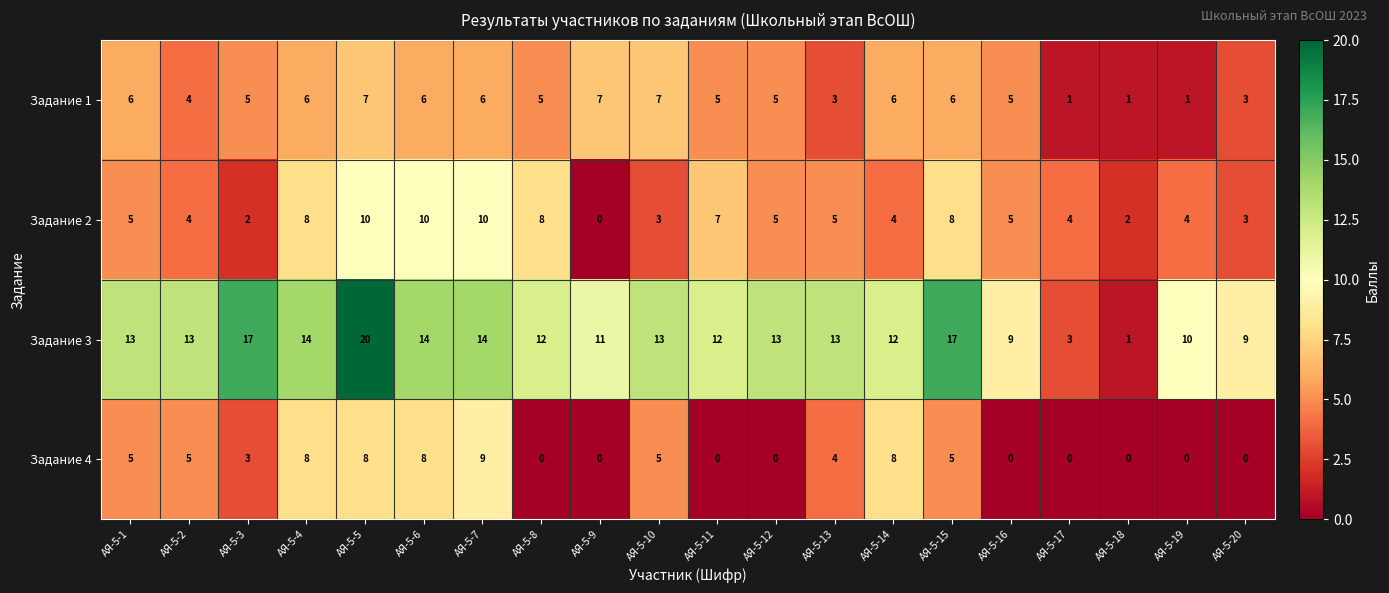

Rank the series by their maximum value, from highest to lowest.

Задание 3, Задание 2, Задание 4, Задание 1